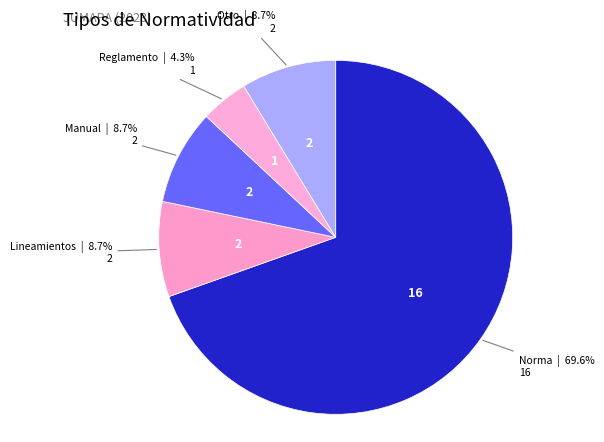

How much of the chart is everything except Otro?

91.3%